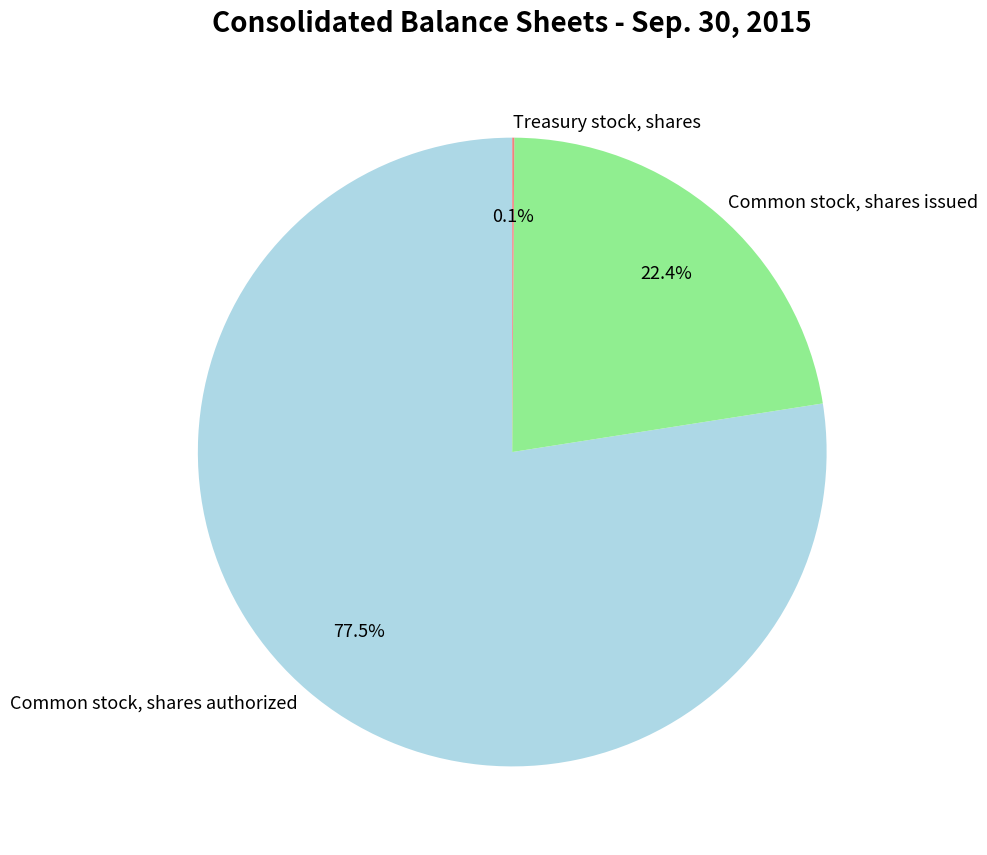

To the nearest percent, what percentage of the pie is Common stock, shares issued?

22%